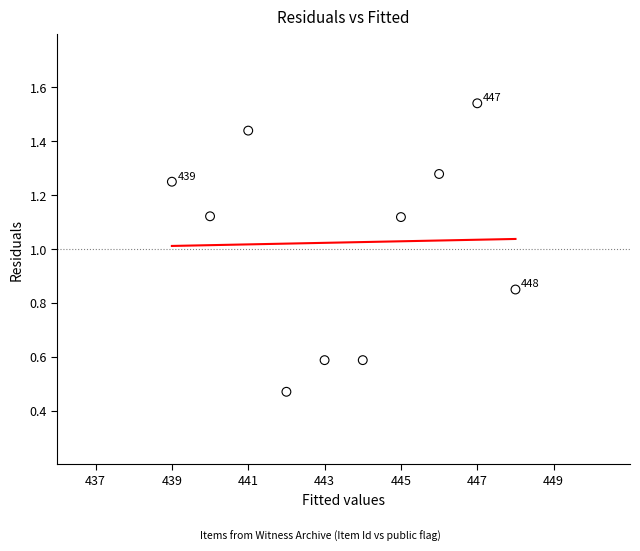

What is the average Y value?

1.0